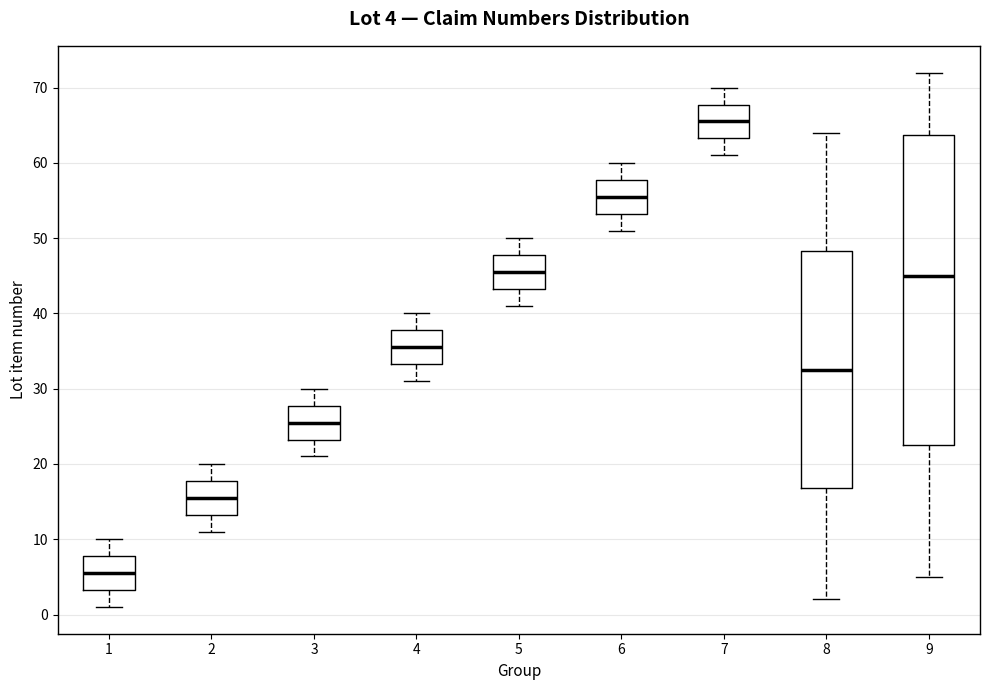

Which box has the lowest median line?

1